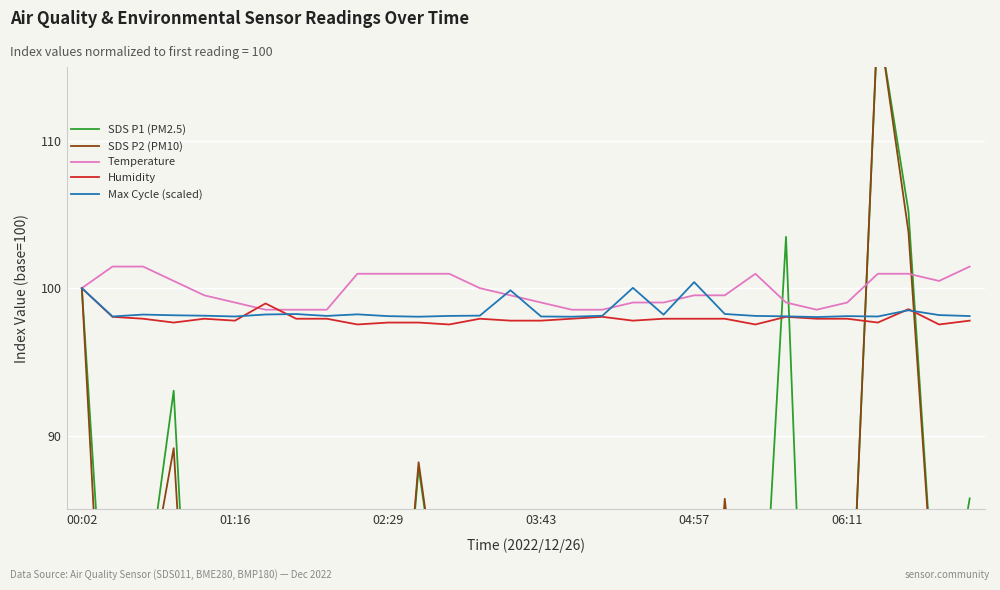

At which label is Temperature closest to 100?

00:02